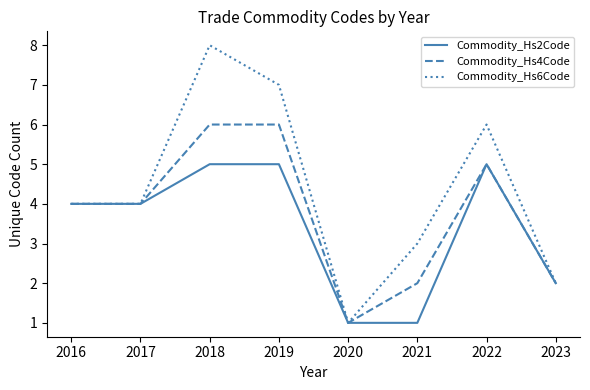

True or false: Commodity_Hs6Code has more than 0 points higher than both neighbors.

True